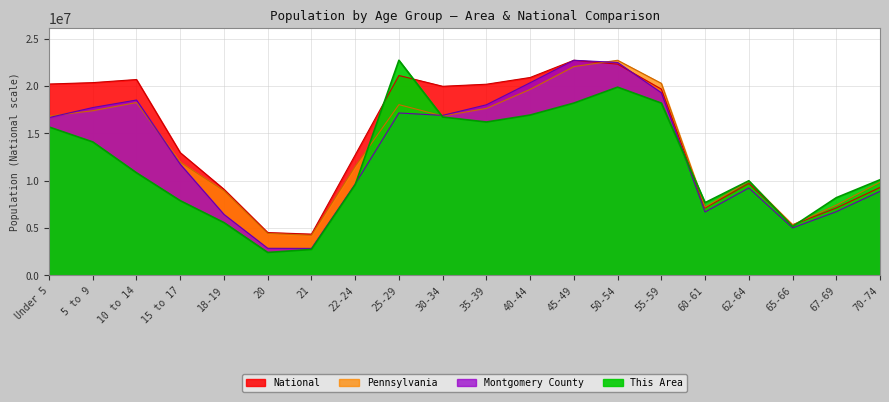

How many data points does each series have?

20